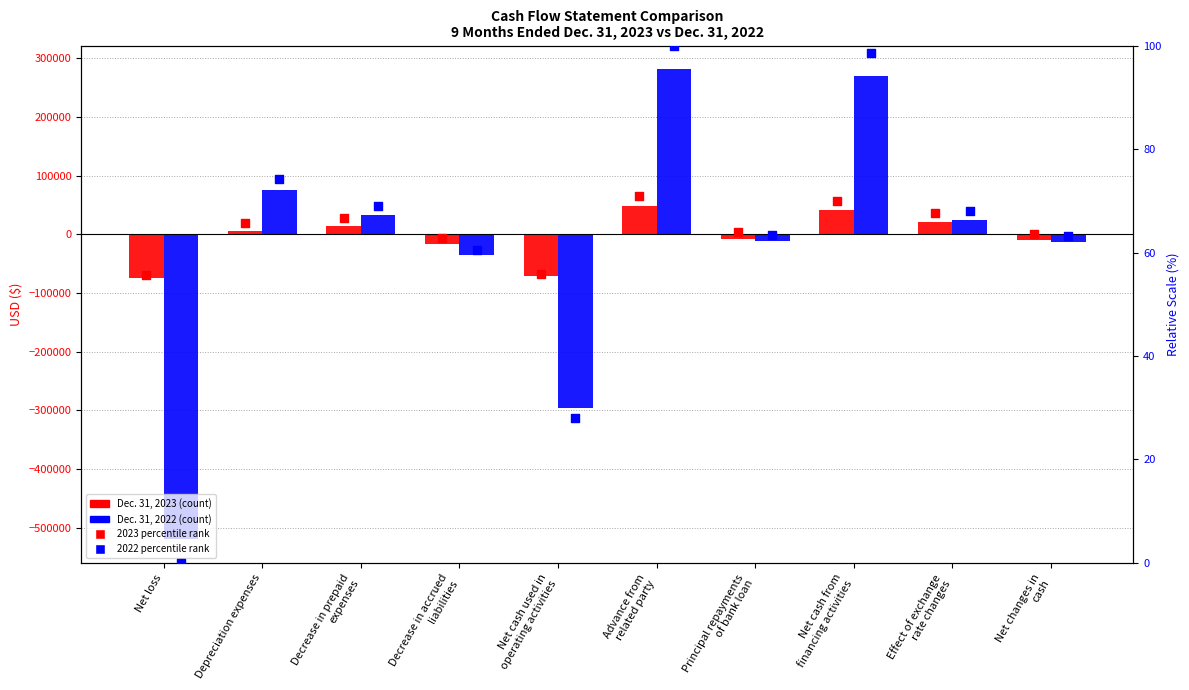

What is the total value across all series at Decrease in accrued
liabilities?

-52306.8